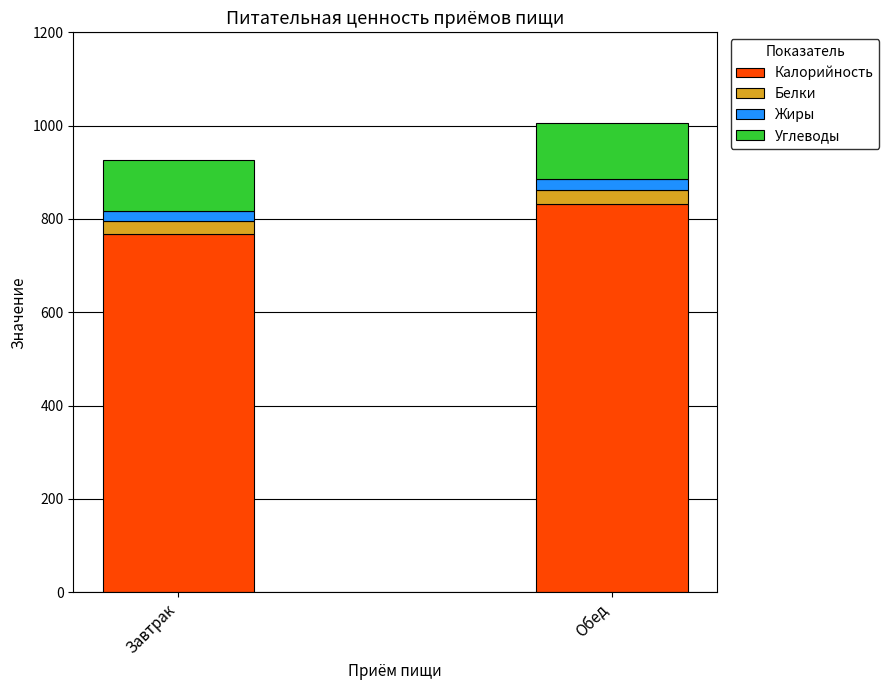

What is the maximum value for Калорийность?

832.0